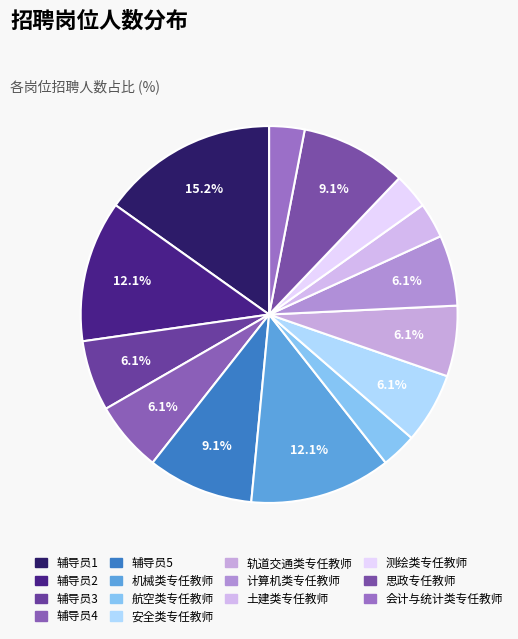

Which category has the biggest portion of the pie?

辅导员1